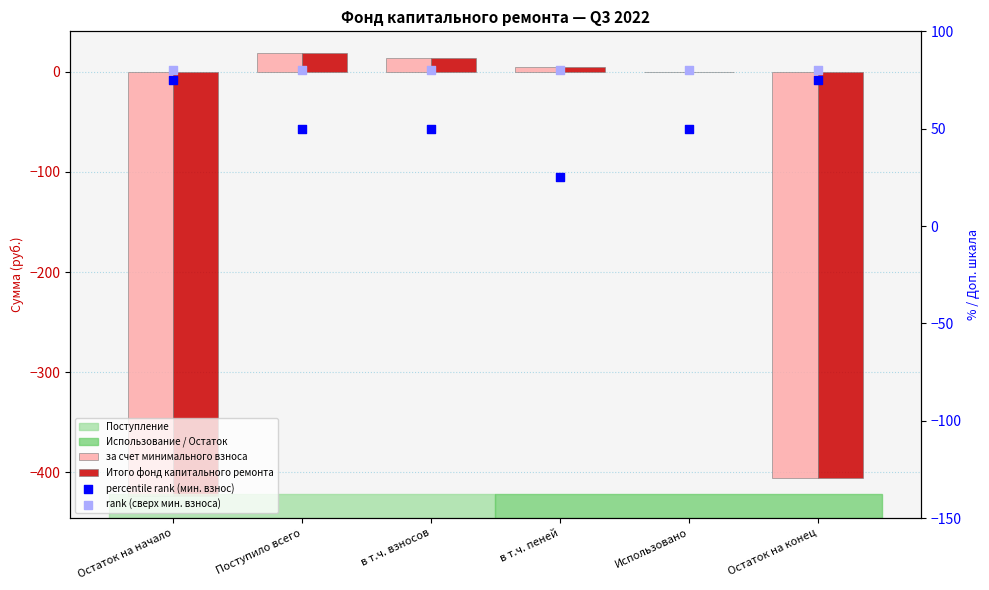

Which series has the widest spread of Y values?

за счет минимального взноса